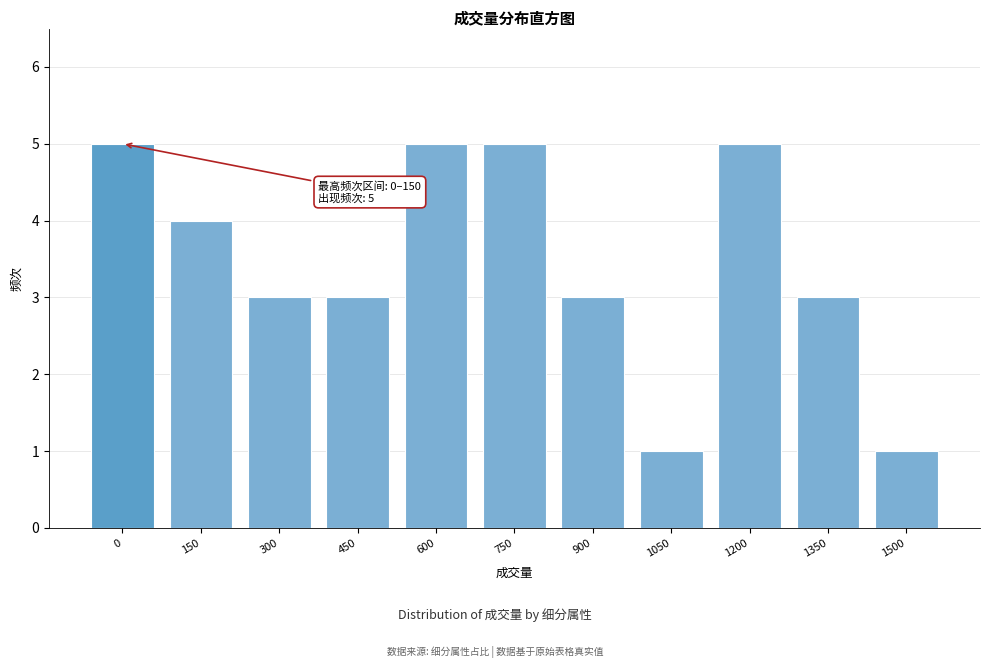

Reading left to right, transcribe all the data shown in this chart.

0=5	150=4	300=3	450=3	600=5	750=5	900=3	1050=1	1200=5	1350=3	1500=1